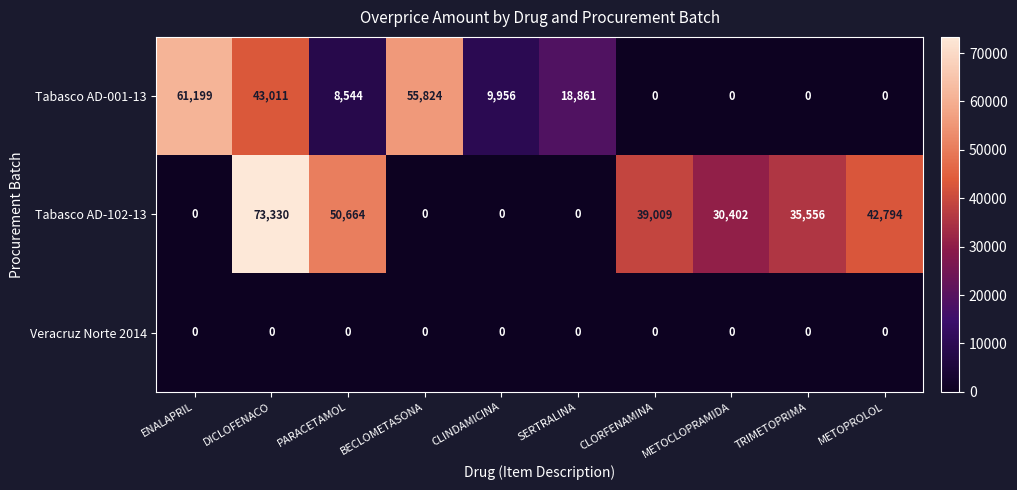

Is it true that Tabasco AD-102-13 equals 0 at BECLOMETASONA?

True